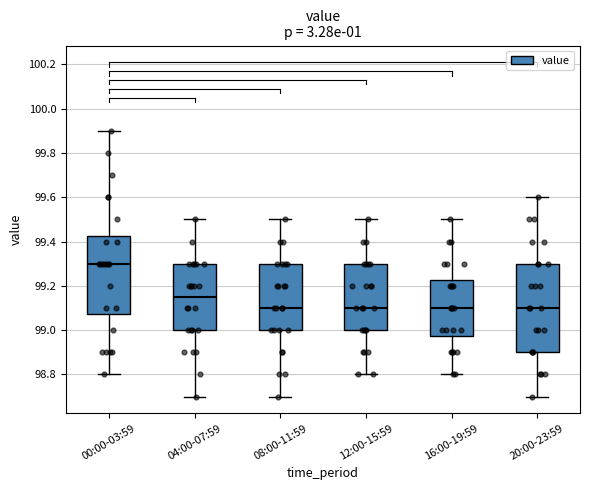

Which box is the tallest, from its lower edge to its upper edge?

20:00-23:59